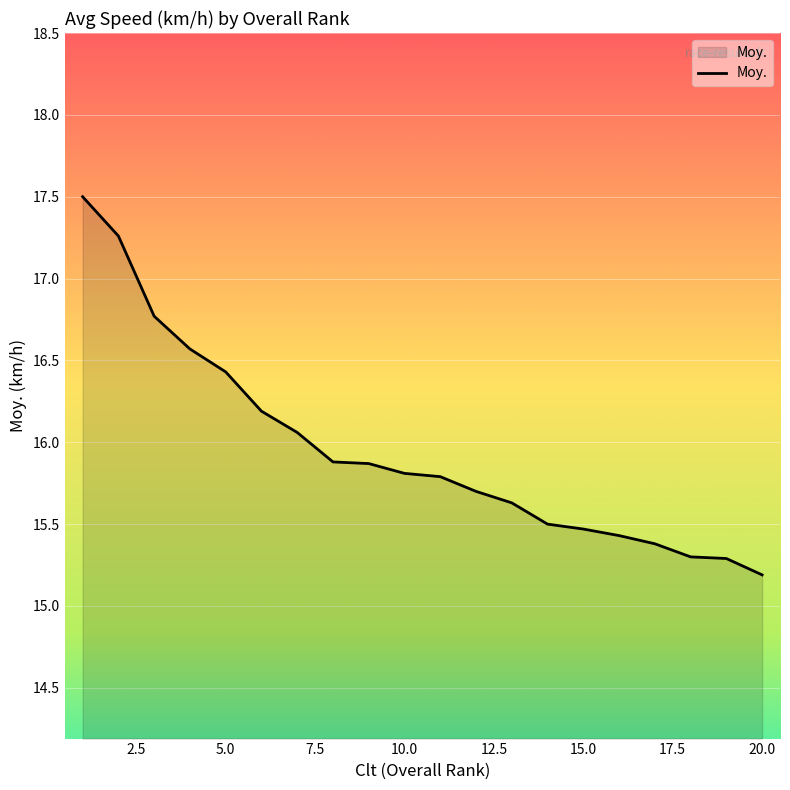

What is the difference between the maximum and minimum values?

2.3